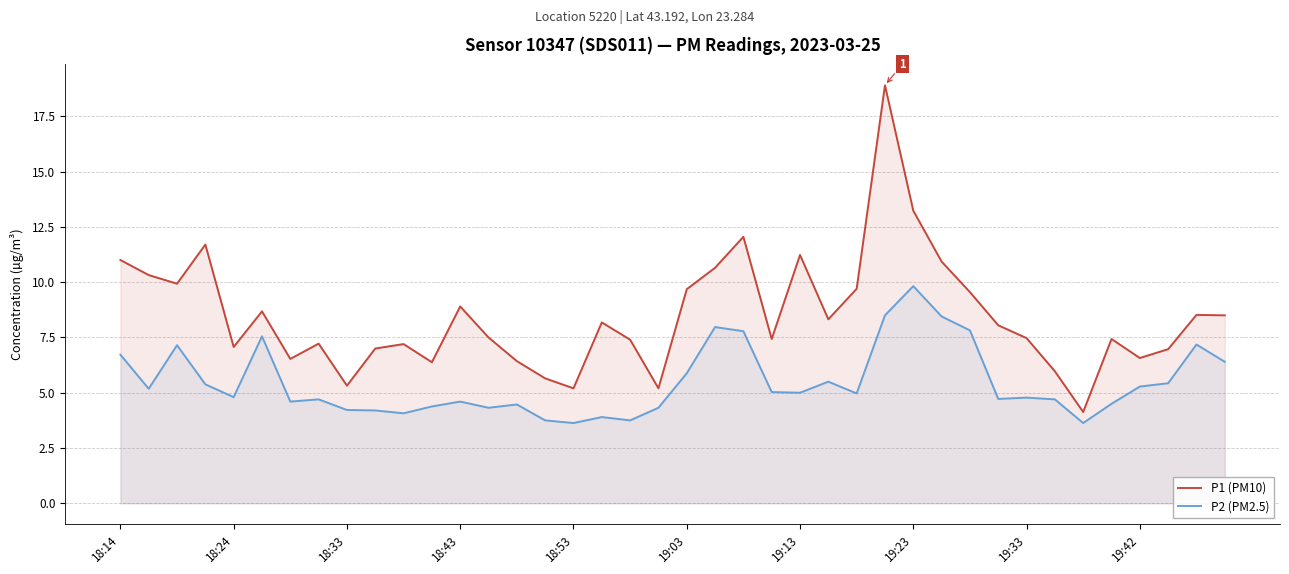

Rank the series by their maximum value, from highest to lowest.

P1 (PM10), P2 (PM2.5)